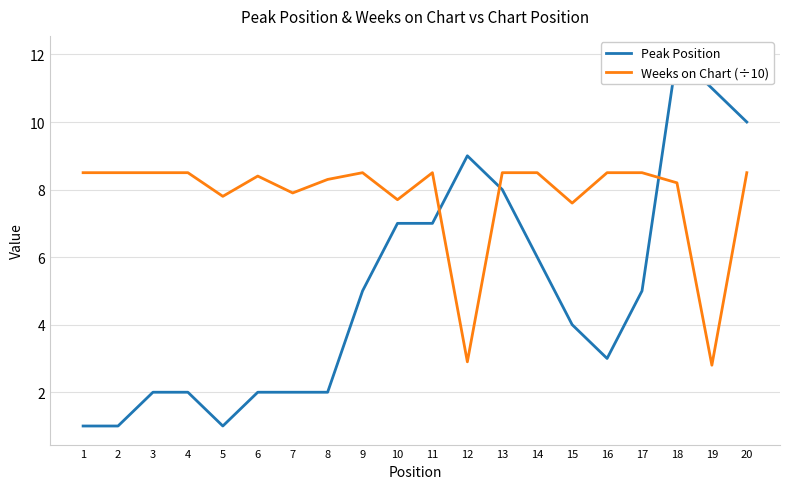

At which label is Peak Position closest to 6?

14